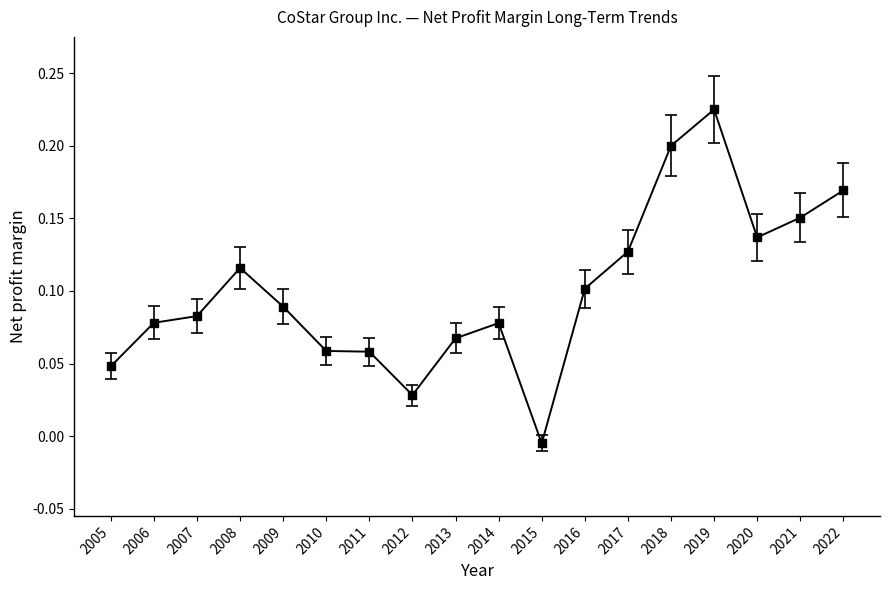

True or false: there are more than 2 points higher than both neighbors.

True